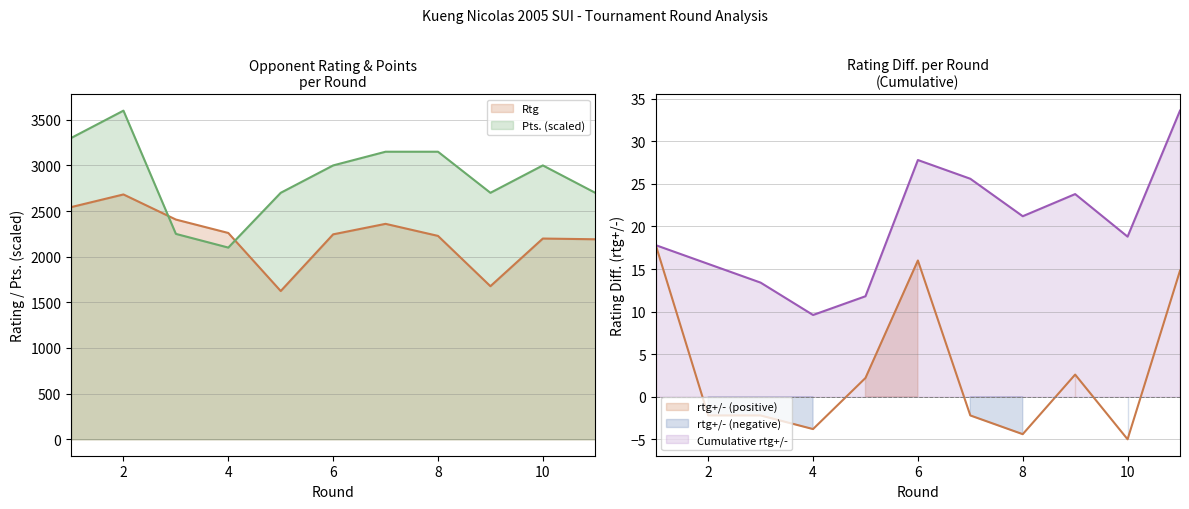

At which category is the sum across all series the highest?

2